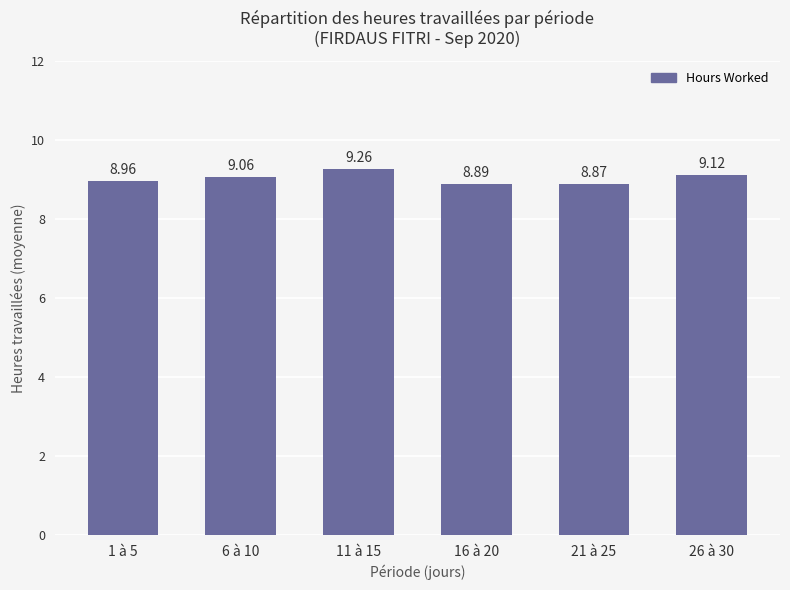

Reading left to right, list all the values displayed in this chart.

9.0	9.1	9.3	8.9	8.9	9.1